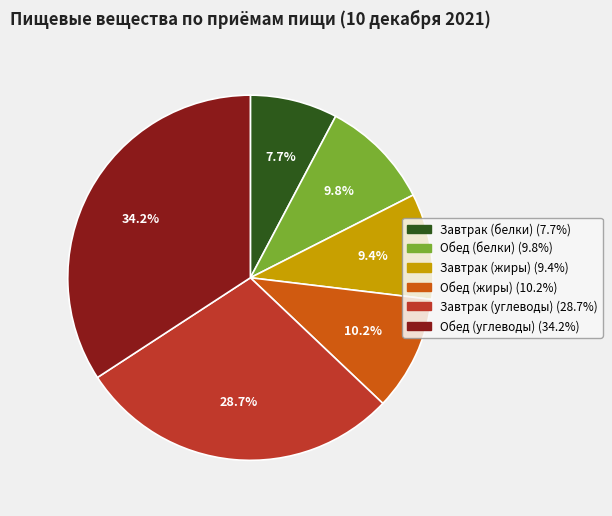

Is there any slice that represents more than half of the pie?

No